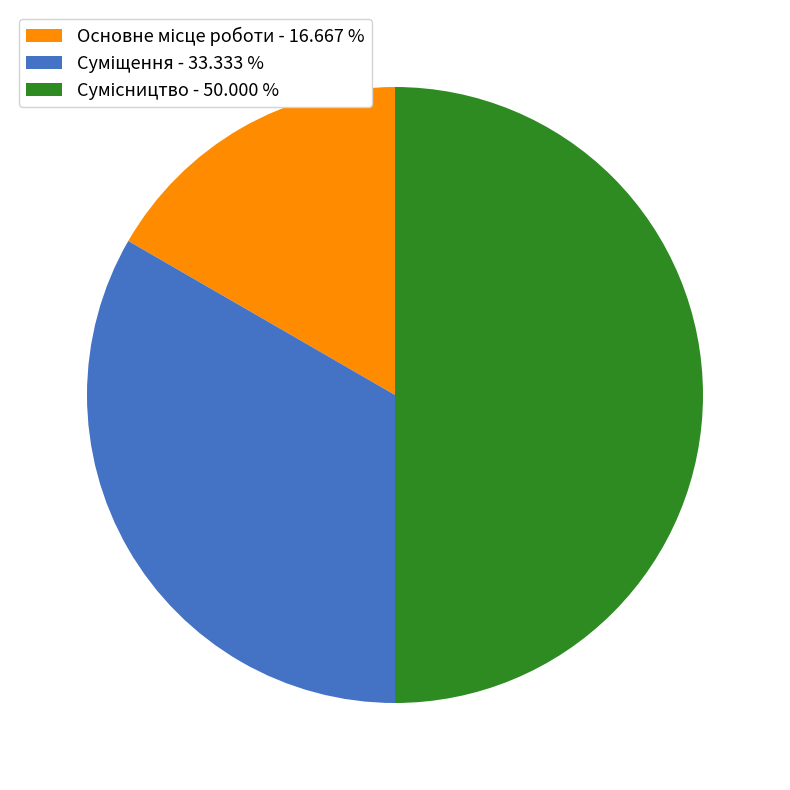

True or false: Суміщення accounts for 33% of the total.

True